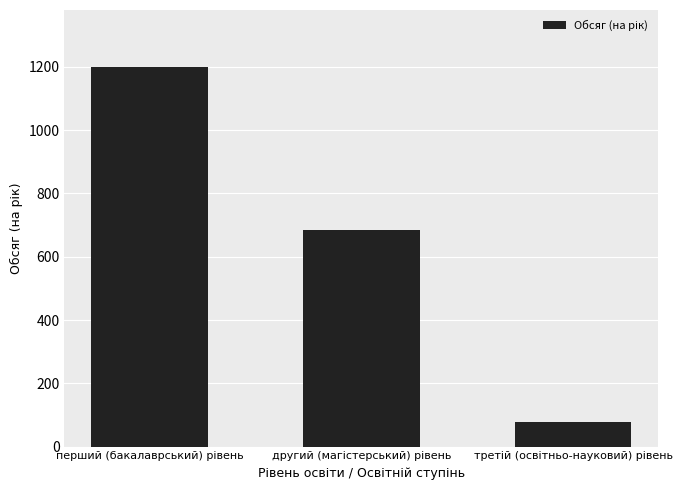

What is the difference between the maximum and minimum values?

1122